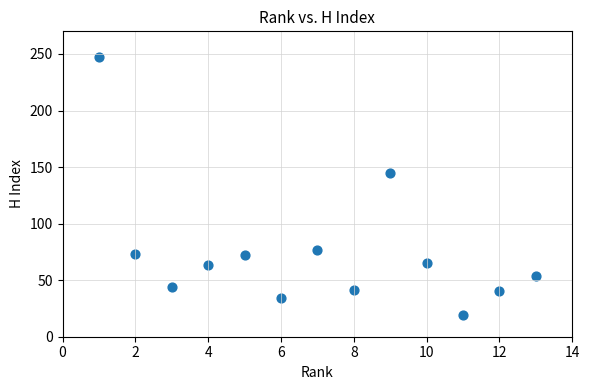

What Y value in the scatter plot is closest to 133?

145